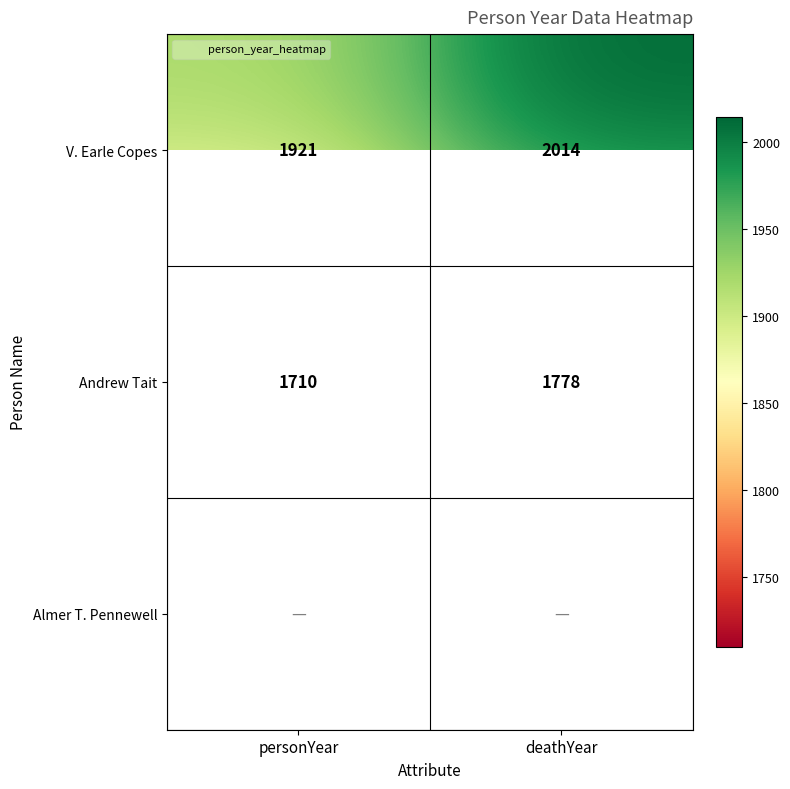

List the series in order of their overall mean, highest first.

V. Earle Copes, Andrew Tait, Almer T. Pennewell